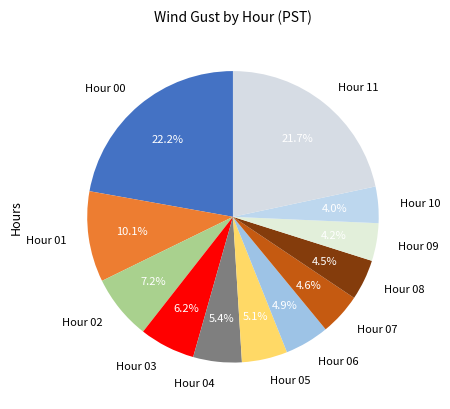

Is there any slice that represents more than half of the pie?

No